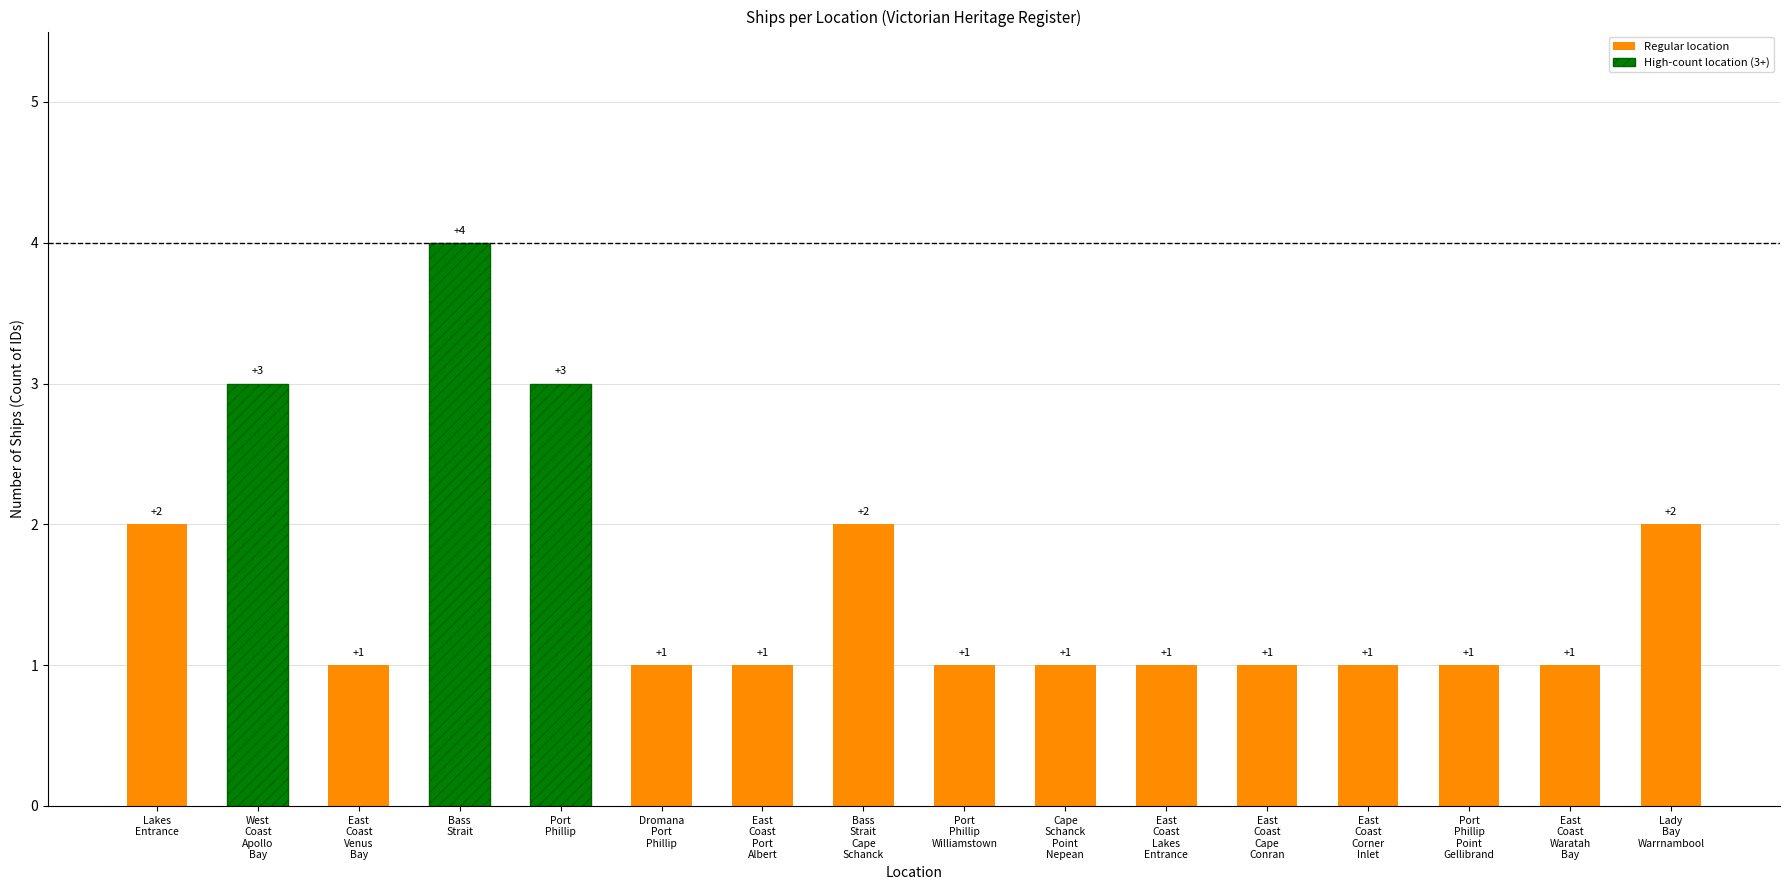

Reading left to right, transcribe all the data shown in this chart.

2	3	1	4	3	1	1	2	1	1	1	1	1	1	1	2